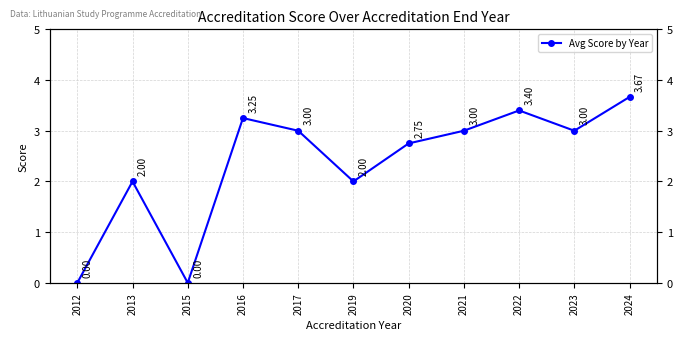

How many data points are less than 3?

5